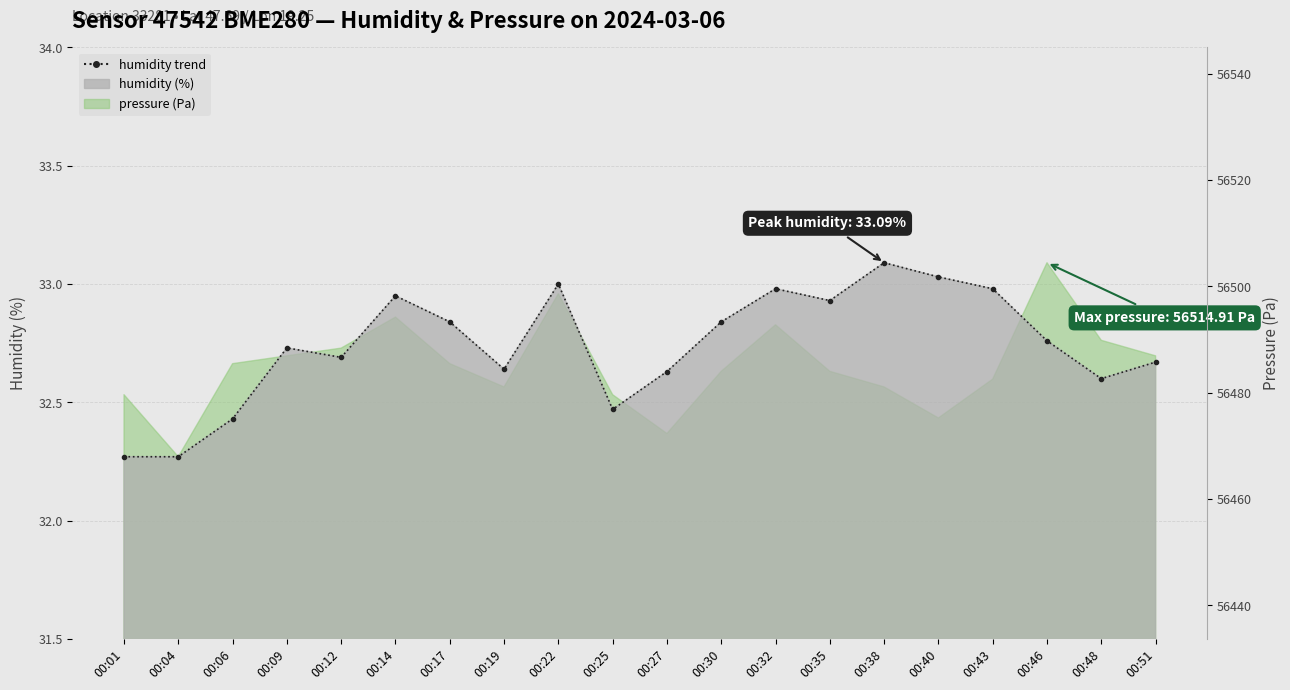

The chart shows a value of 46.7 at 00:46. True or false?

False